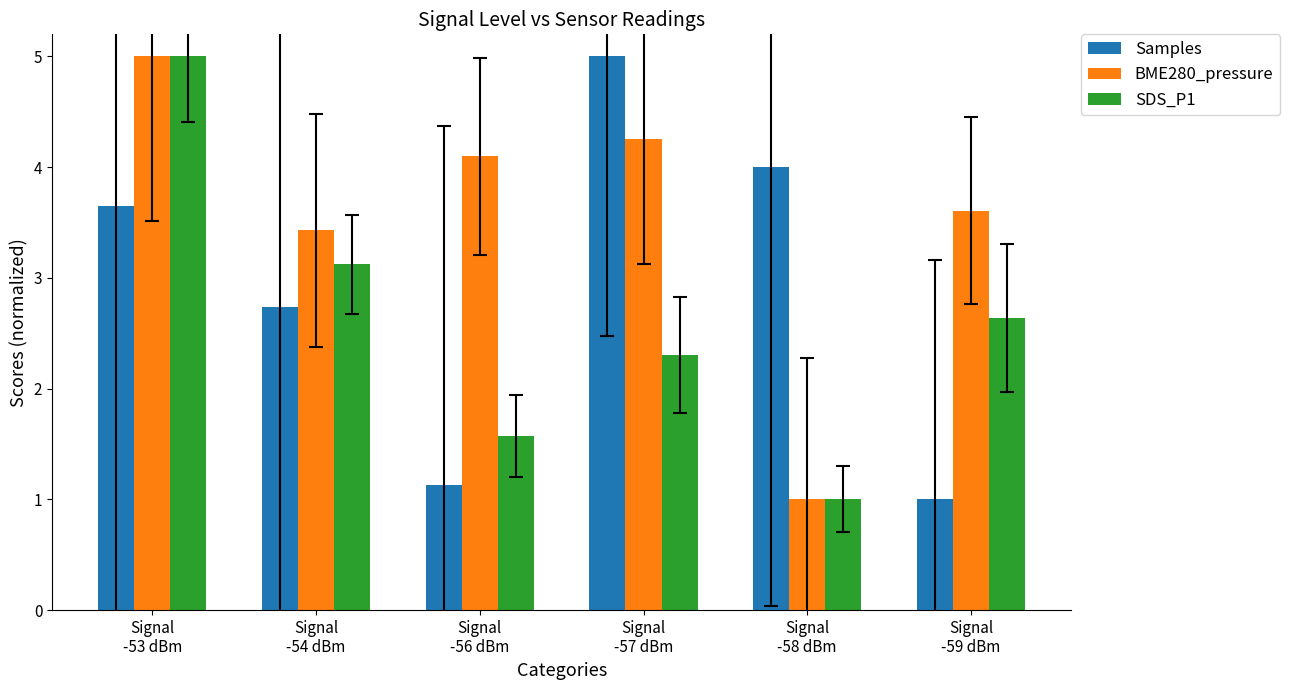

How many values in the Samples series are below 3?

3